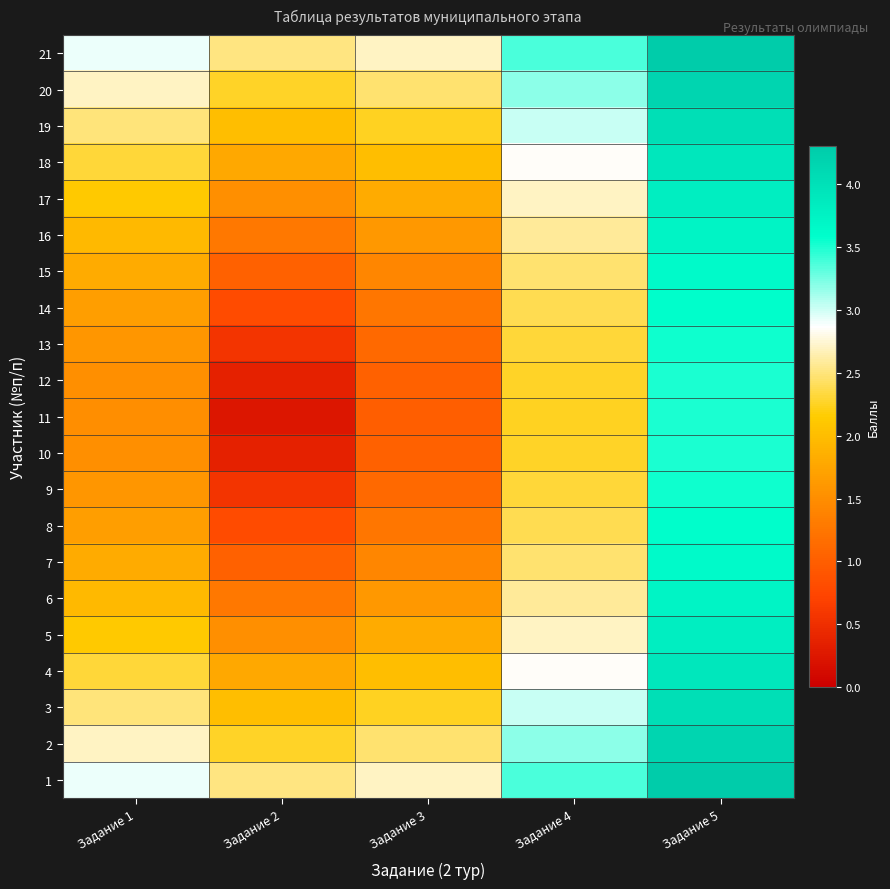

Rank the series at Задание 4 from highest to lowest value.

1, 21, 20, 2, 3, 19, 4, 18, 17, 5, 6, 16, 15, 7, 8, 14, 9, 13, 10, 12, 11